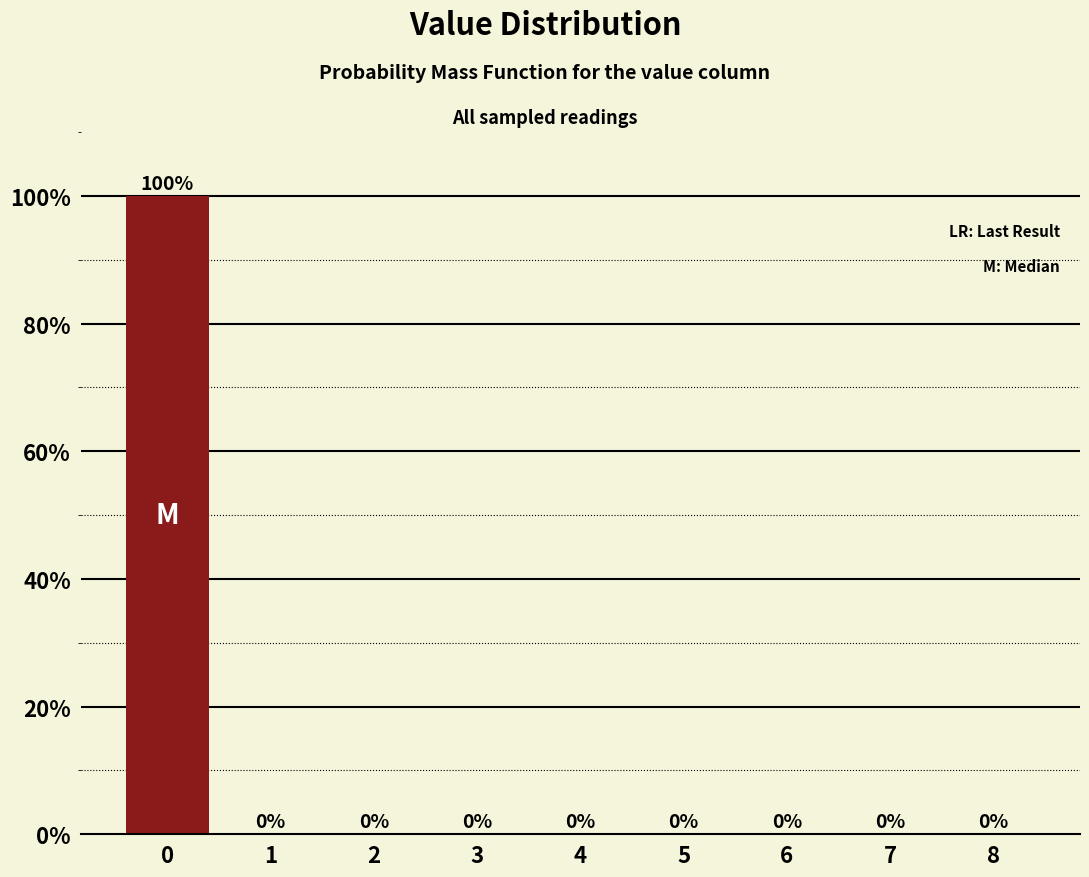

Reading right to left, extract all data points from this chart.

8=0	7=0	6=0	5=0	4=0	3=0	2=0	1=0	0=100